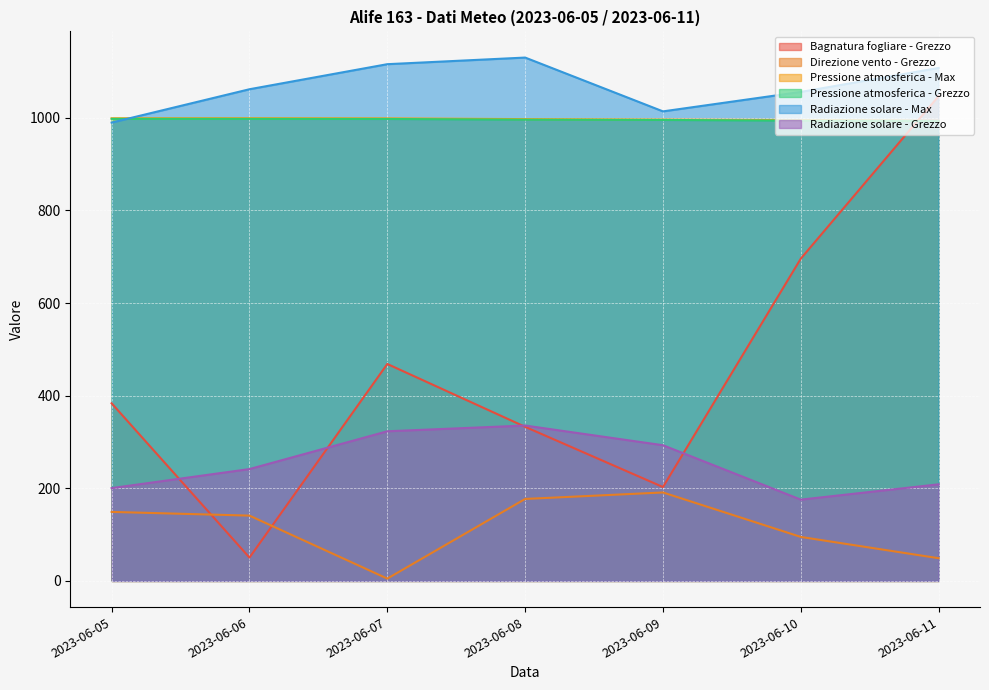

Which category has the highest value in the Bagnatura fogliare - Grezzo series?

2023-06-11